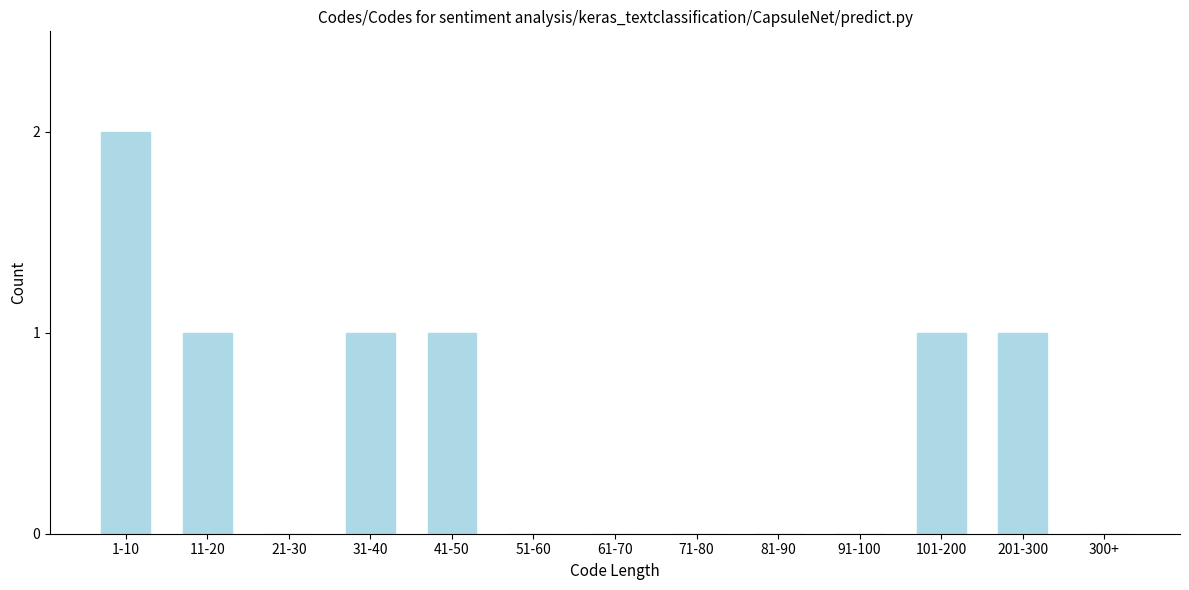

Reading right to left, extract all data points from this chart.

300+=0	201-300=1	101-200=1	91-100=0	81-90=0	71-80=0	61-70=0	51-60=0	41-50=1	31-40=1	21-30=0	11-20=1	1-10=2